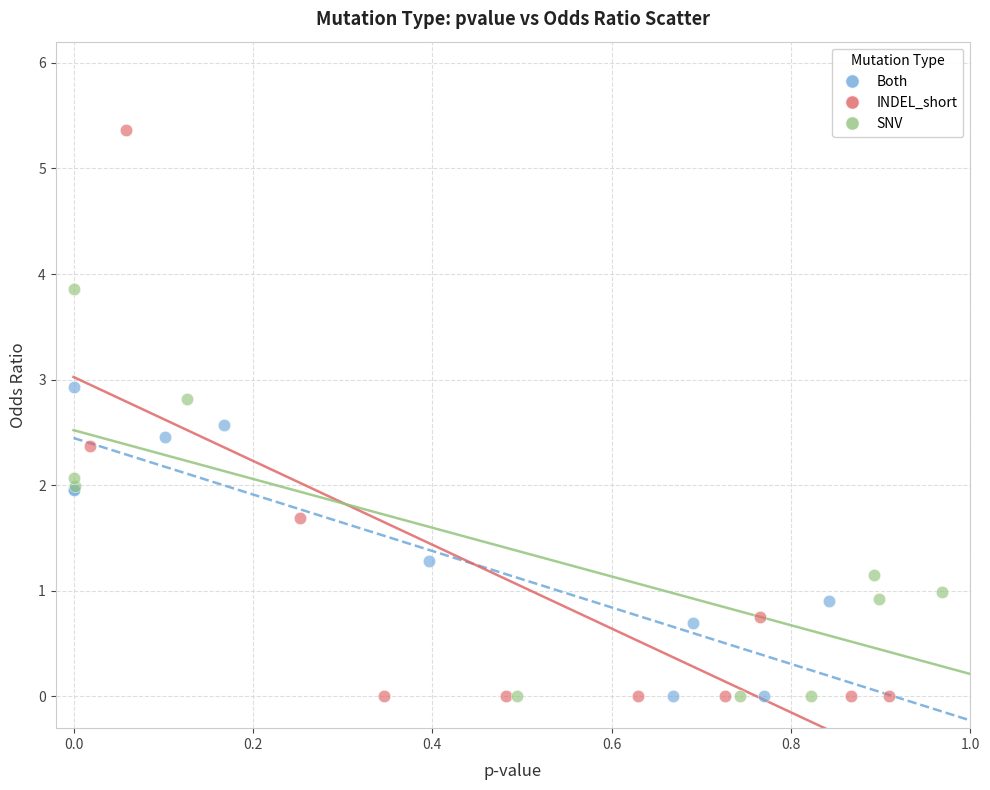

What are all the series names shown in the legend?

Both, INDEL_short, SNV